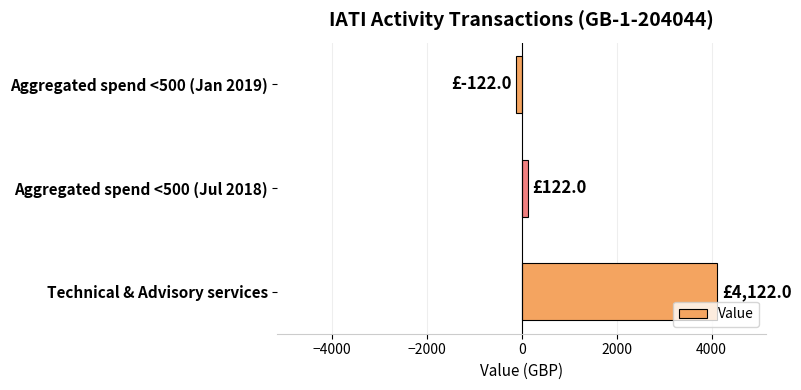

How many bars are there in total?

3